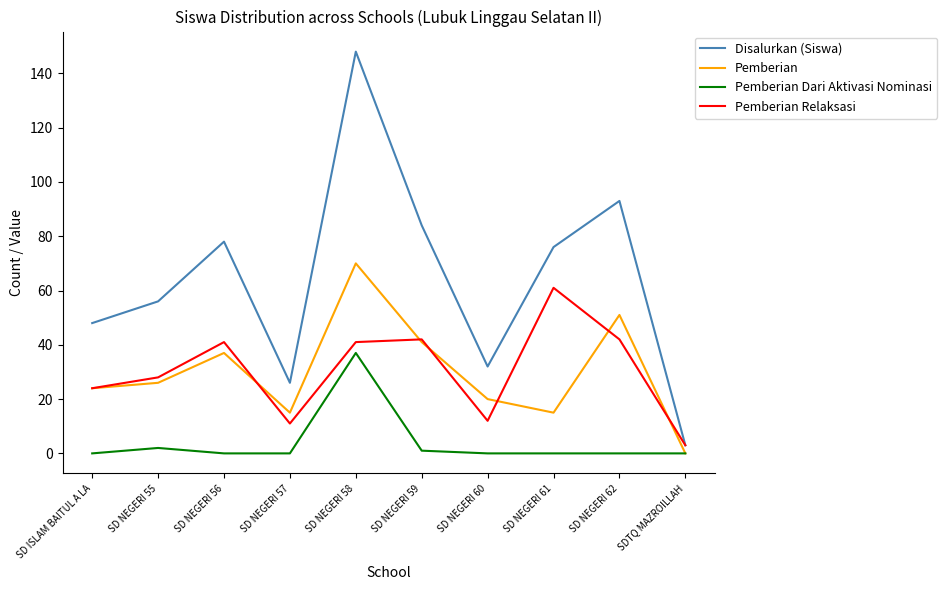

At which label is Pemberian closest to 35?

SD NEGERI 56